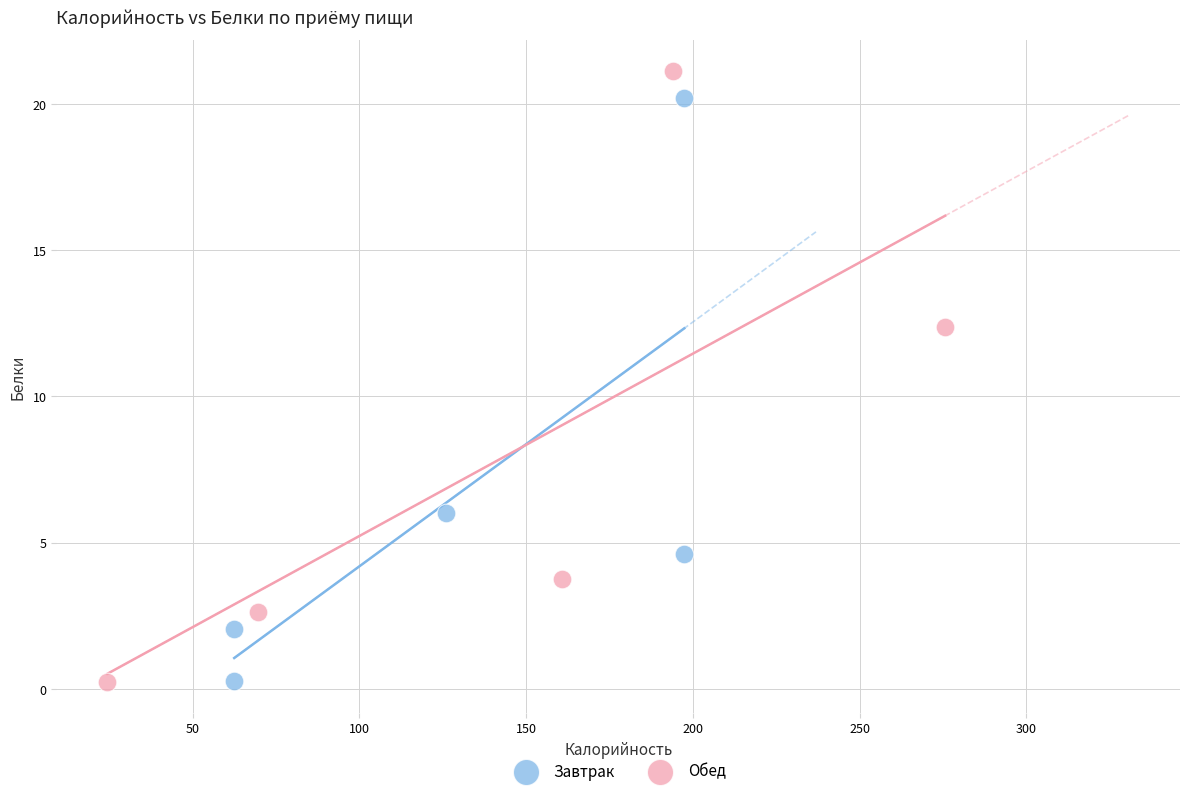

Which series reaches the maximum Y coordinate?

Обед